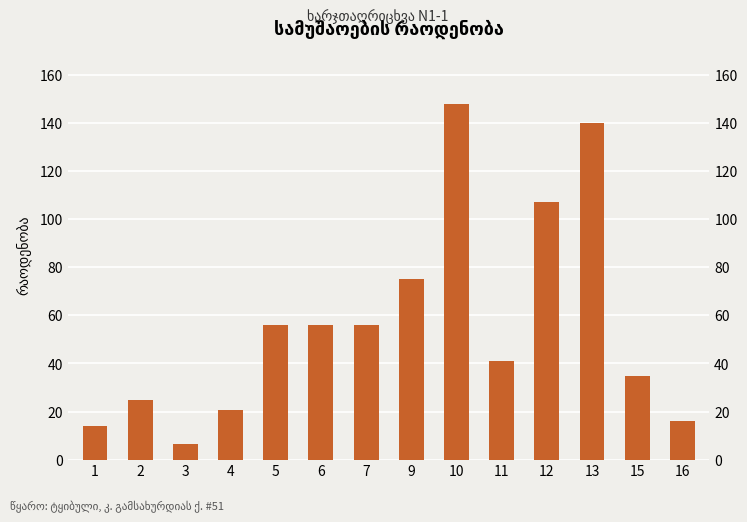

Between 5 and 10, which is larger?

10